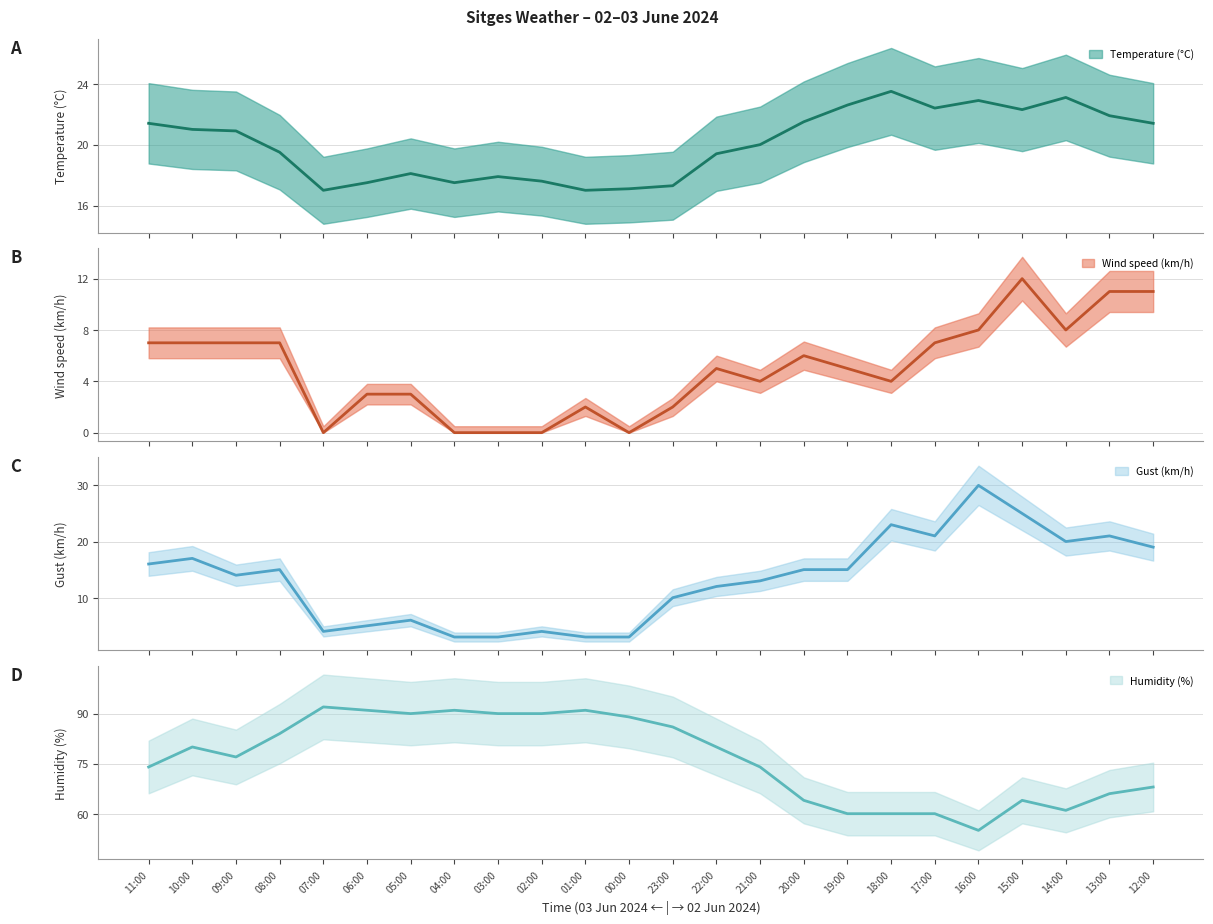

What is the total value across all series at 18:00?

110.5